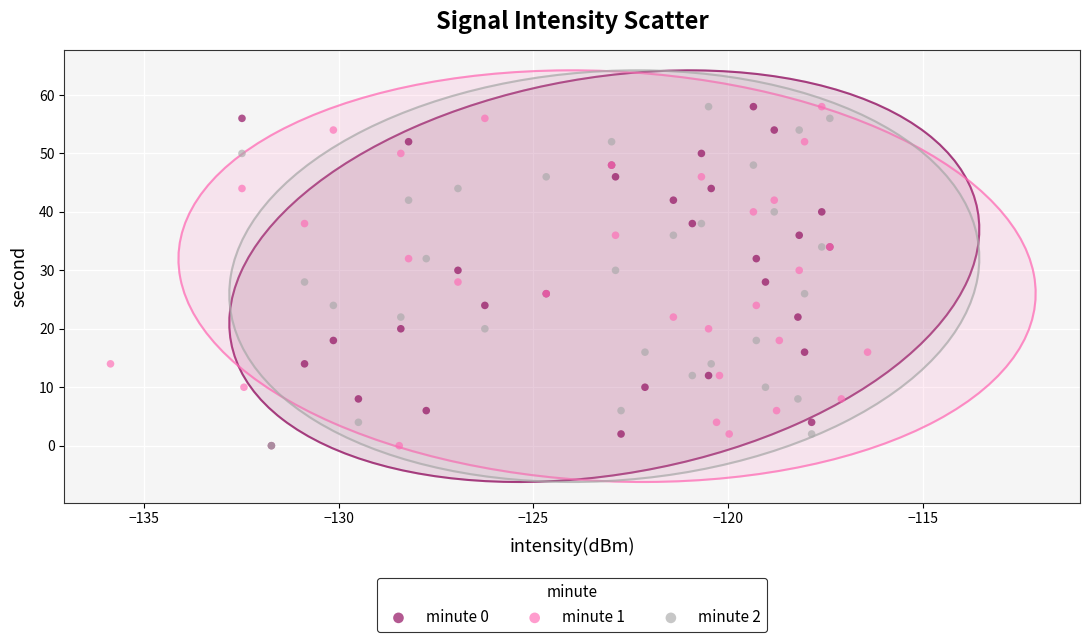

What are all the series names shown in the legend?

minute 0, minute 1, minute 2